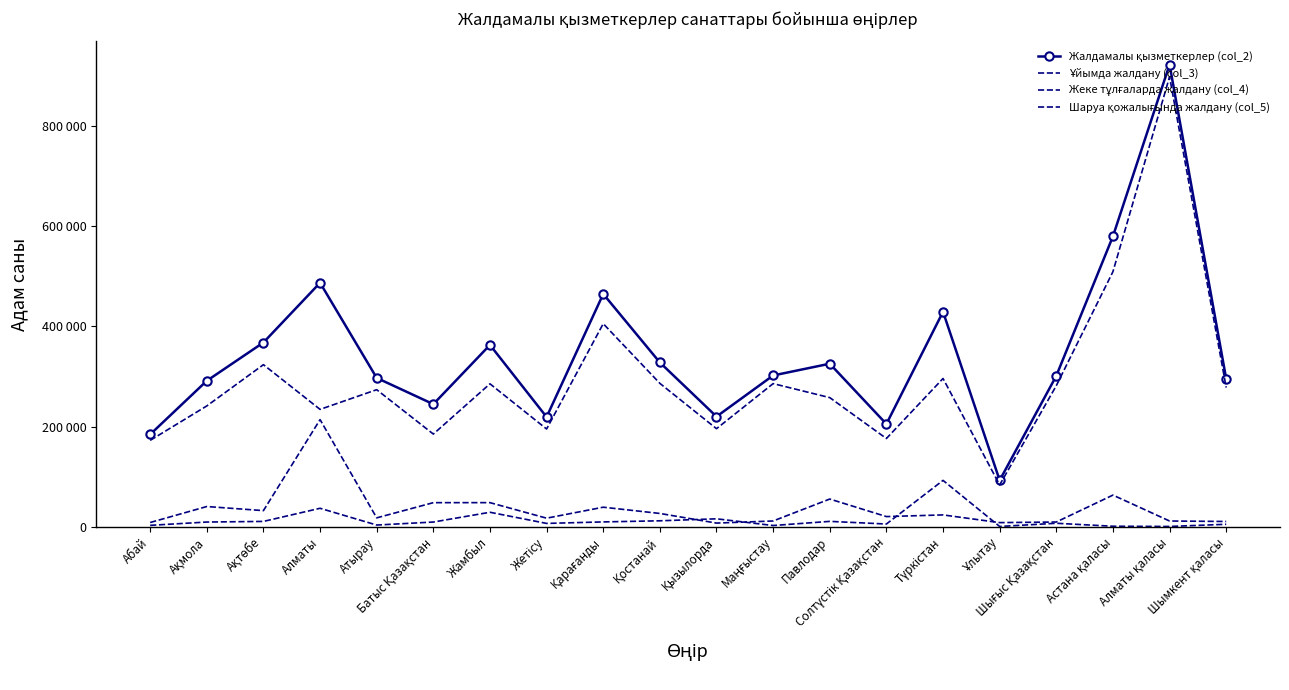

Which series has the largest total across all categories?

Жалдамалы қызметкерлер (col_2)